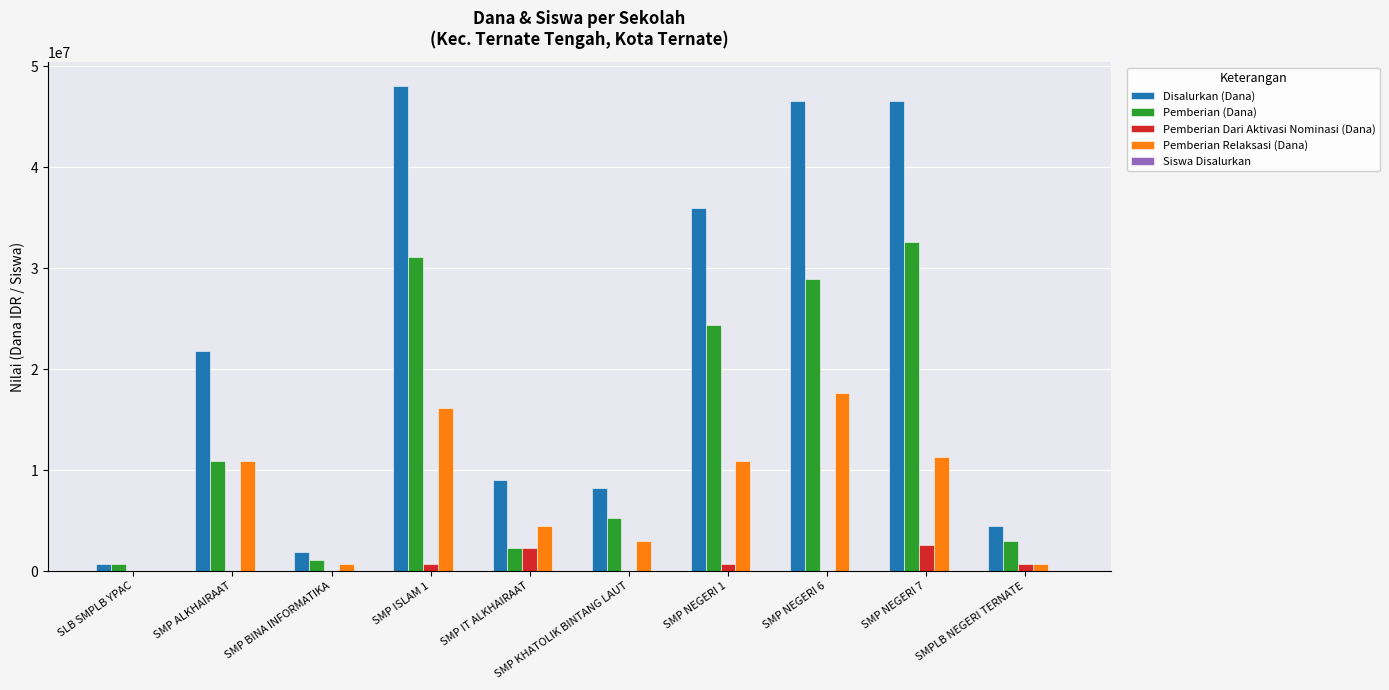

At which label is Pemberian (Dana) closest to 16687500?

SMP ALKHAIRAAT